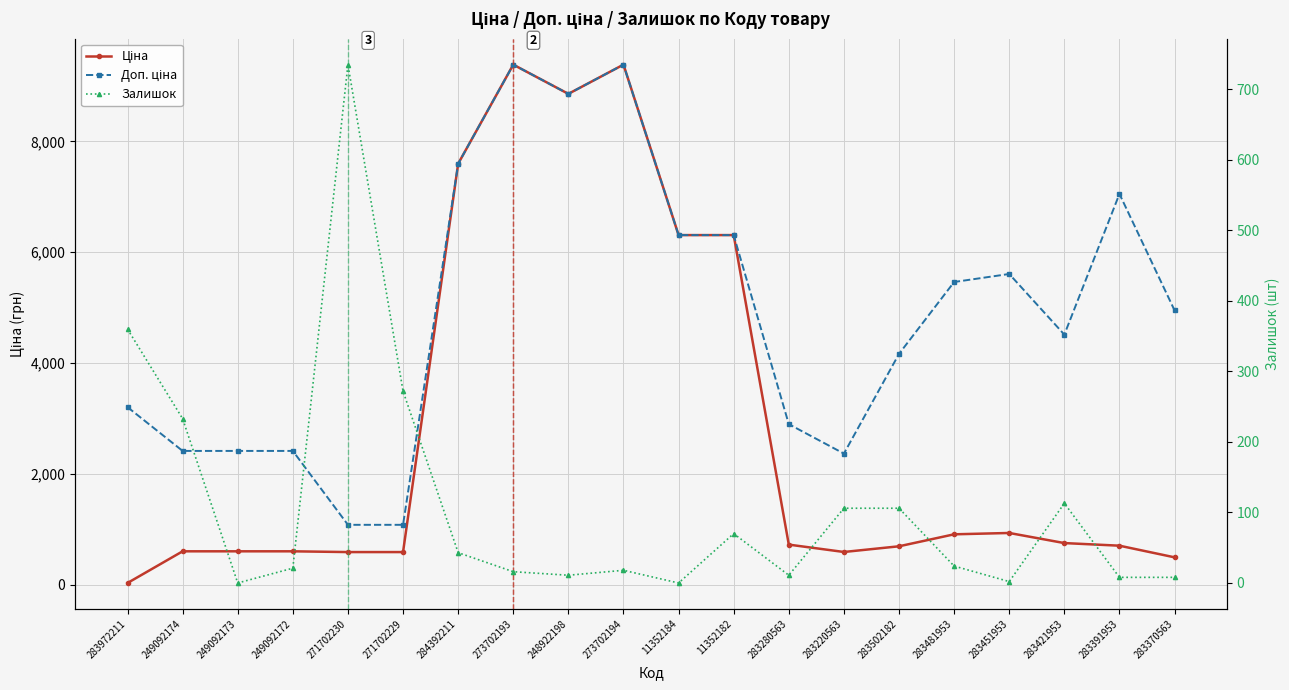

True or false: Ціна and Залишок intersect in this chart.

True